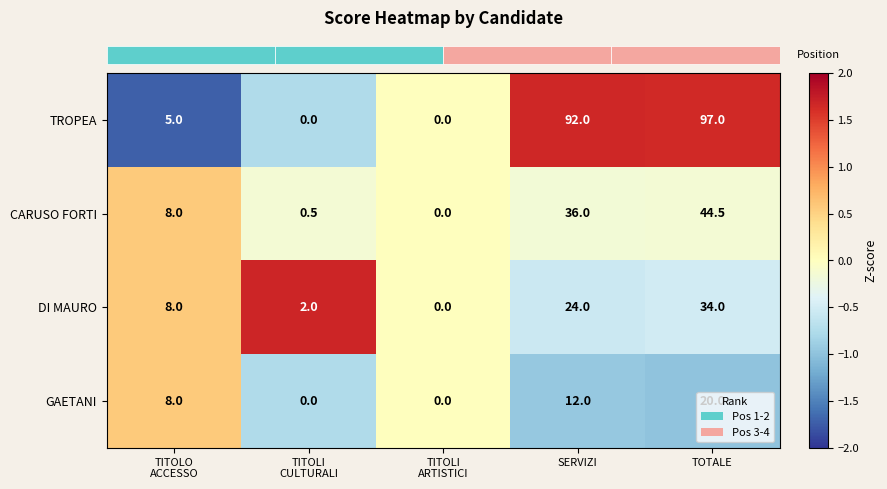

What is the sum of all TROPEA values?

194.0